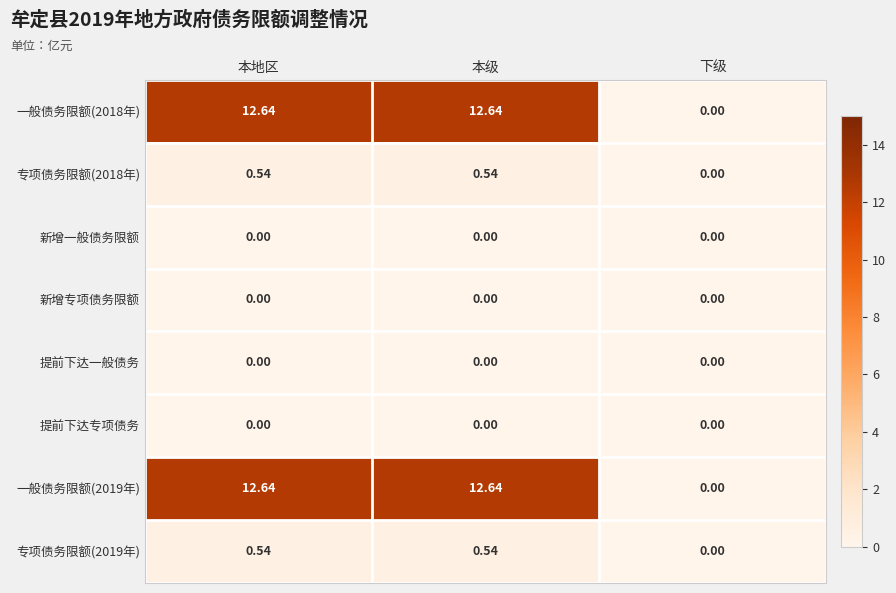

At which label does 一般债务限额(2019年) first exceed 12?

本地区